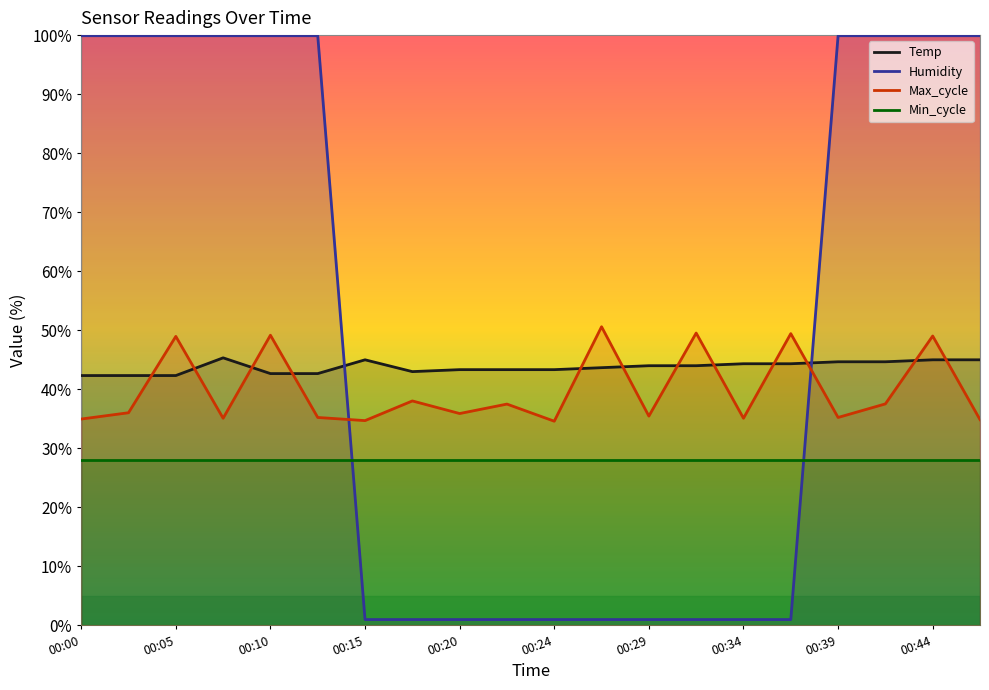

Is it true that Min_cycle equals 16.6 at 00:44?

False